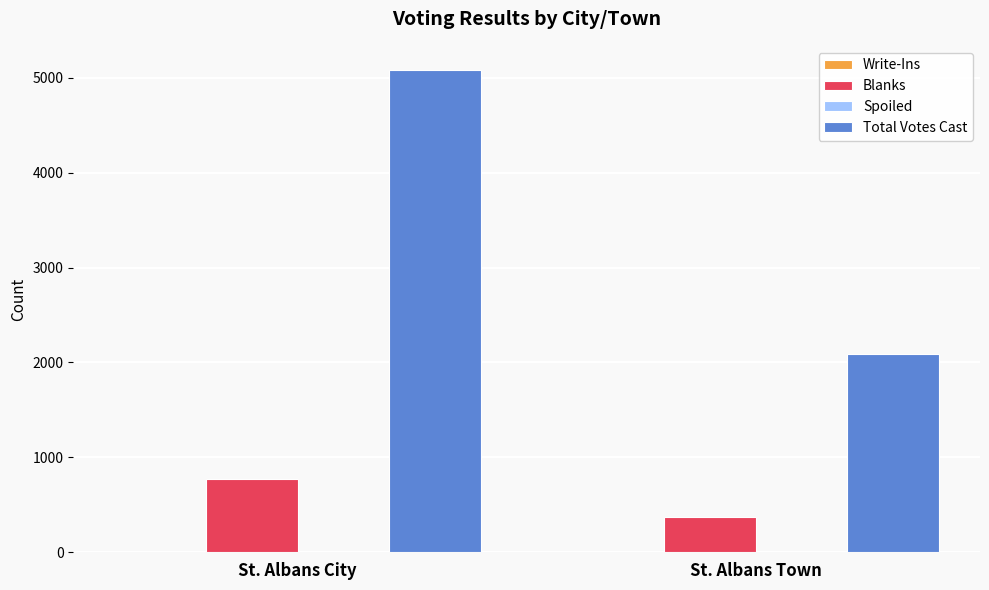

At which category is the sum across all series the highest?

St. Albans City